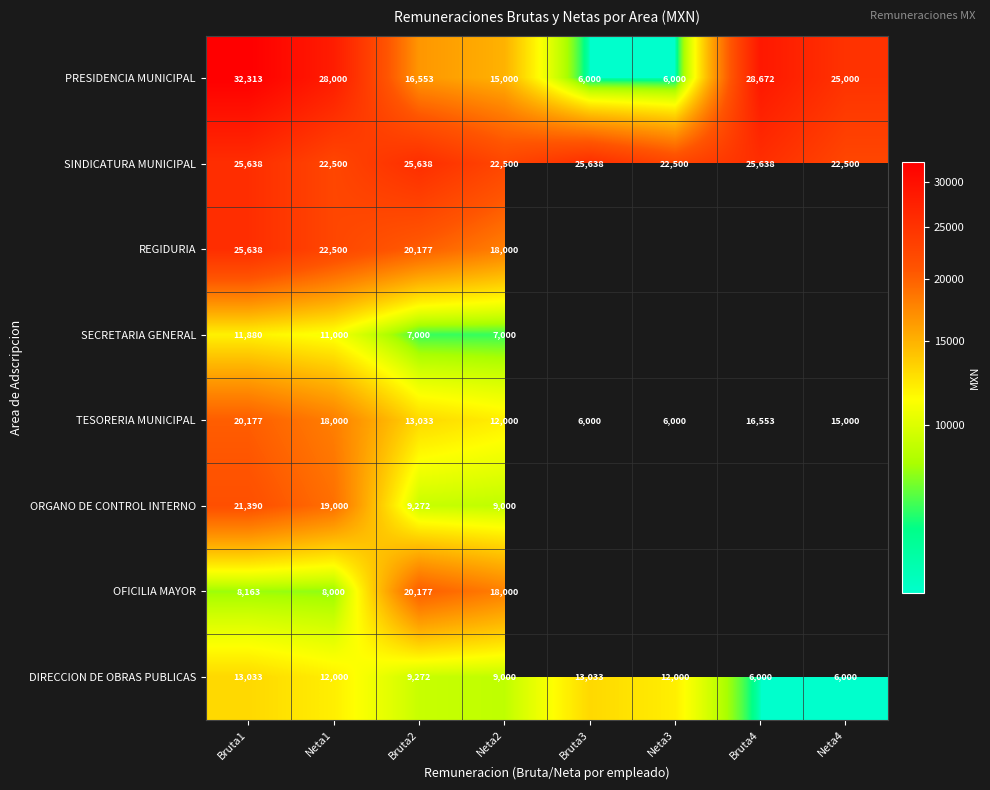

What is the difference between the maximum and minimum values in the TESORERIA MUNICIPAL series?

14177